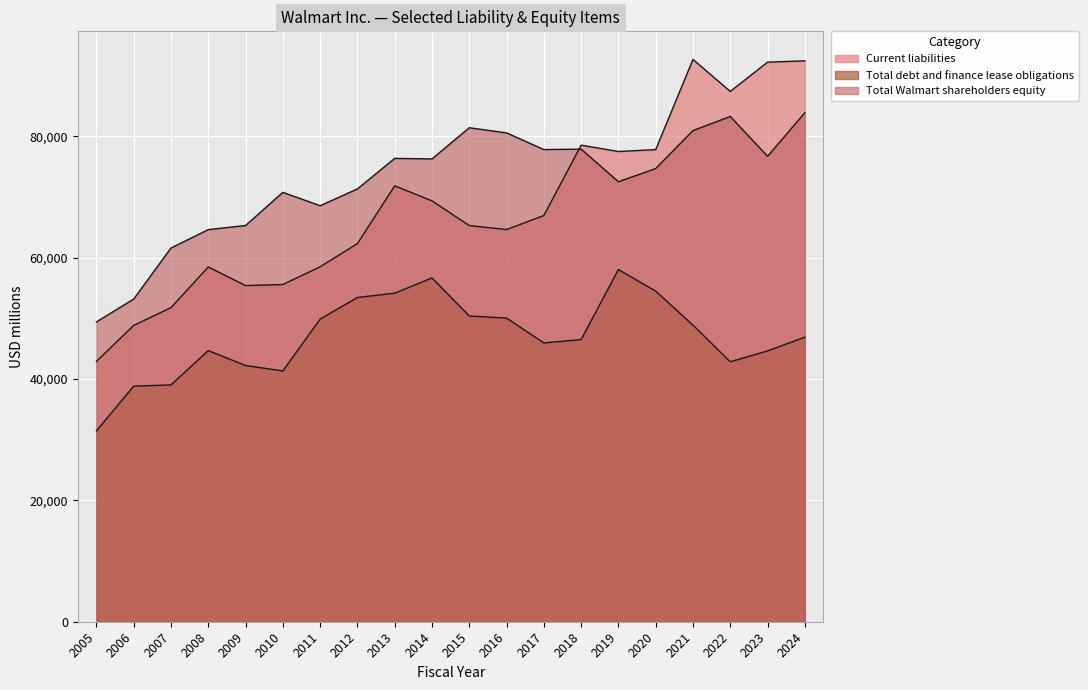

Reading left to right, list all the values displayed in this chart.

Current liabilities: 42888	48826	51754	58454	55390	55561	58484	62300	71818	69345	65272	64619	66928	78521	77477	77790	92645	87379	92198	92415
Total debt and finance lease obligations: 31450	38819	39018	44671	42218	41320	49864	53427	54136	56641	50381	50034	45938	46487	58033	54469	48871	42831	44622	46891
Total Walmart shareholders equity: 49396	53171	61573	64608	65285	70749	68542	71315	76343	76255	81394	80546	77798	77869	72496	74669	80925	83253	76693	83861